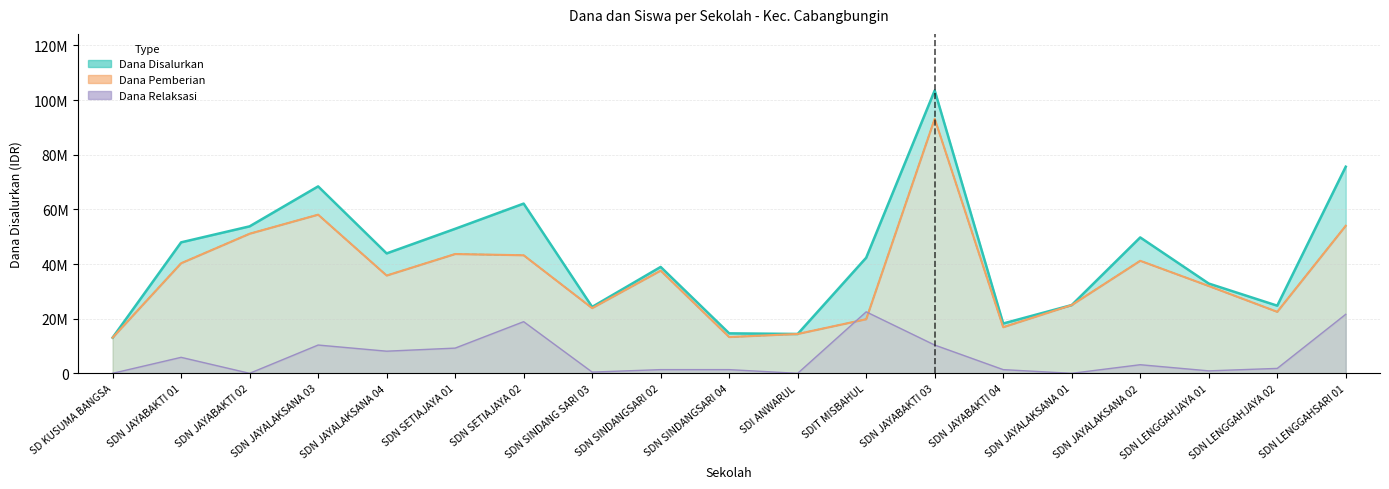

Which series has the largest total across all categories?

Dana Disalurkan